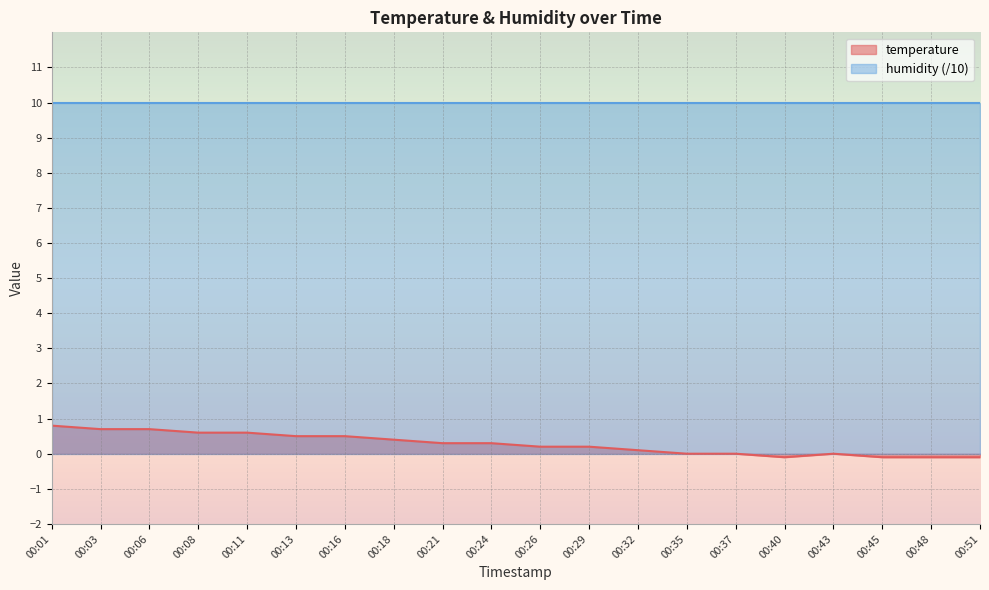

How many distinct data groups are displayed?

2